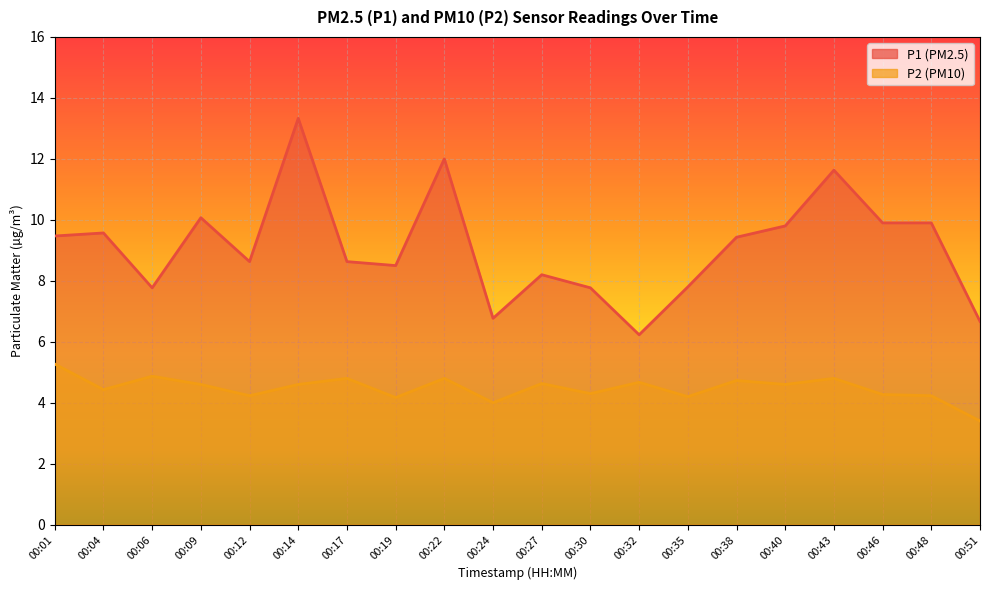

How many lines are shown in the chart?

2